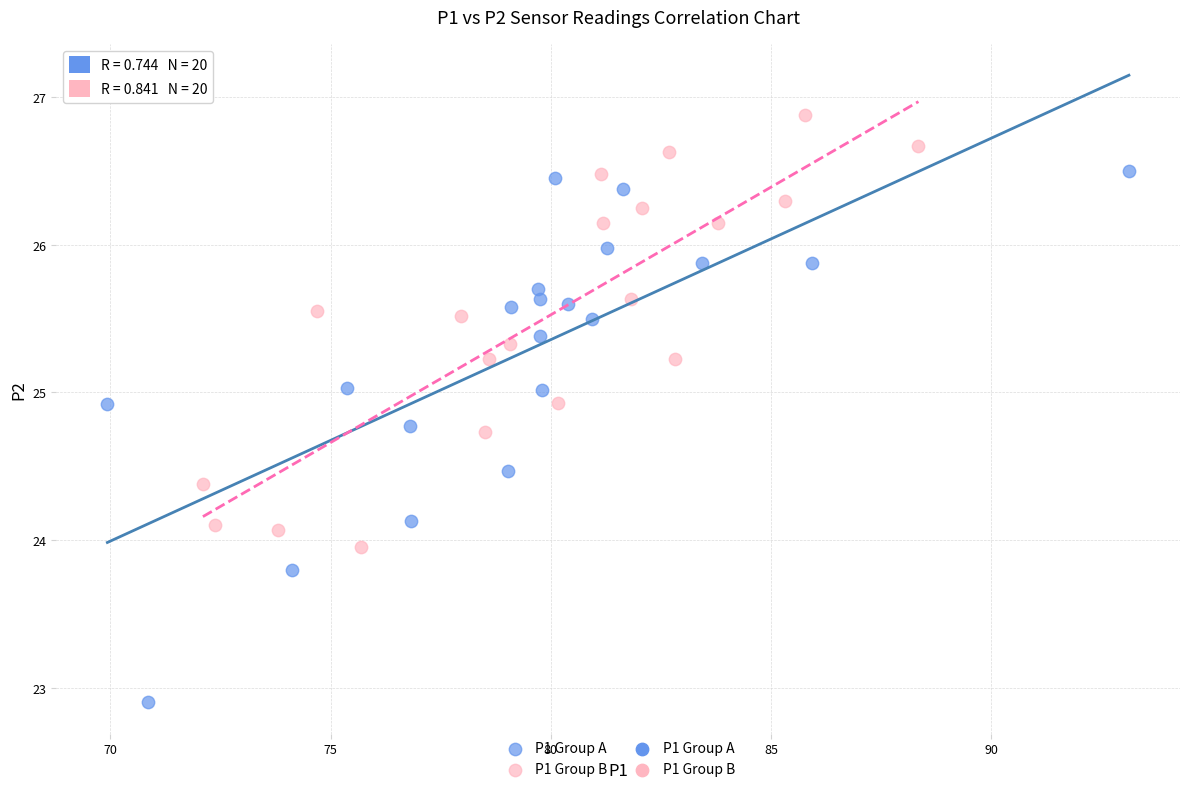

Which series has the largest Y range (max minus min)?

P1 Group A